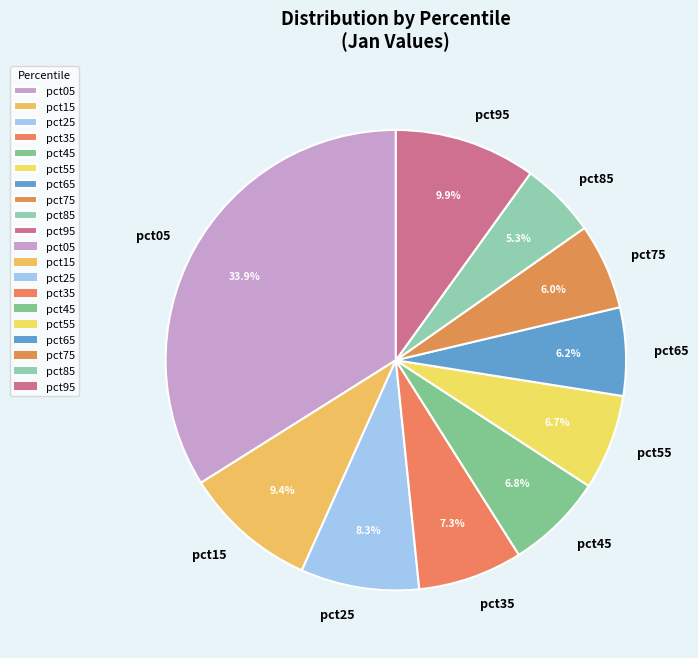

What is the smallest slice in the pie chart?

pct85